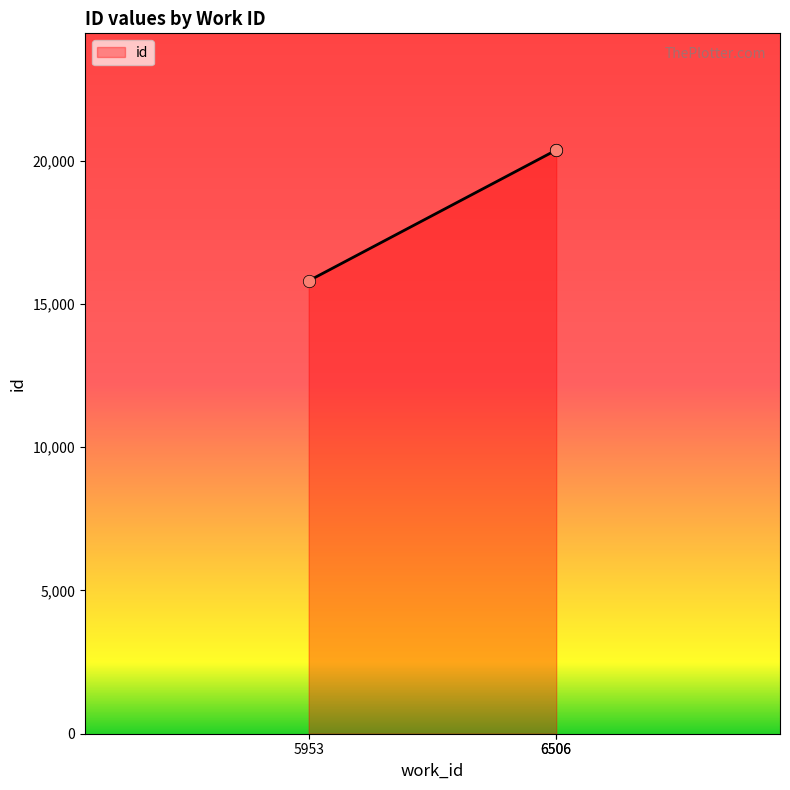

What is the ratio of the value at 6506 to the value at 6506?

1.0